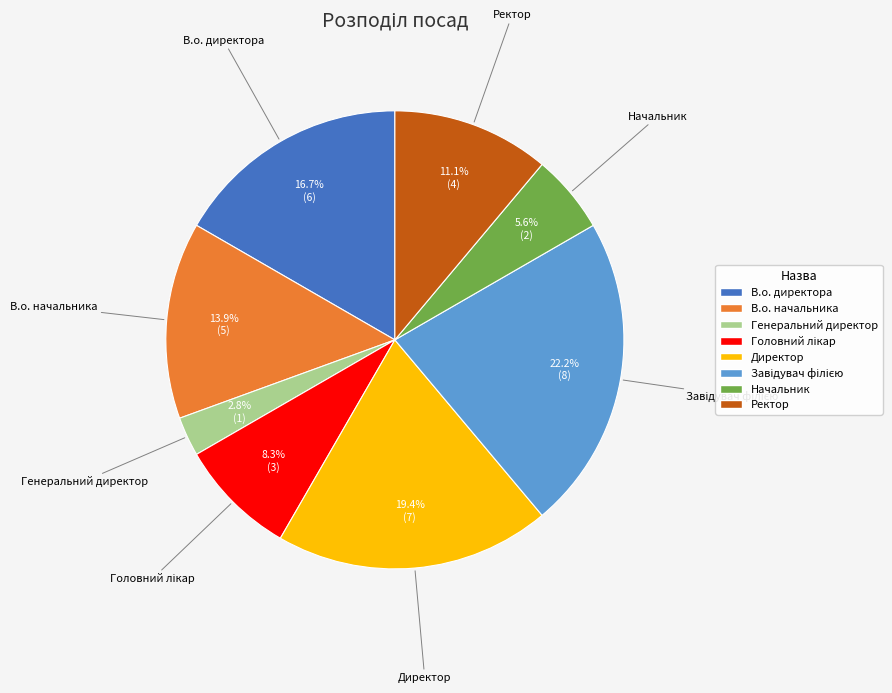

What portion of the pie excludes Начальник?

94.4%